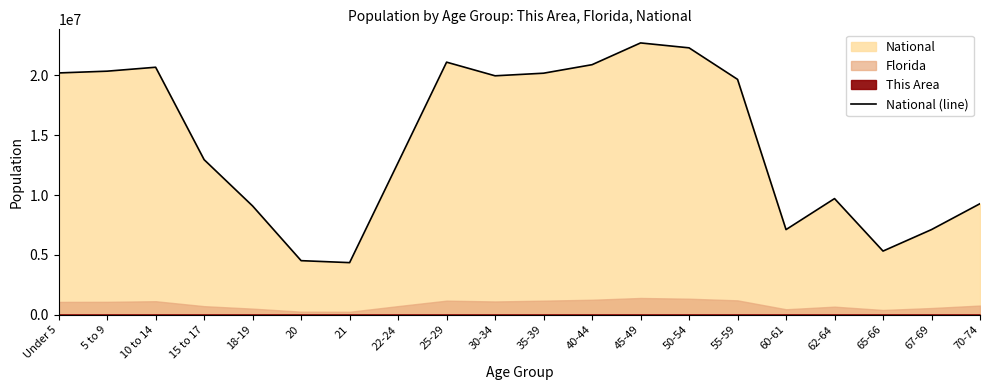

Which category has the lowest value across all series?

21